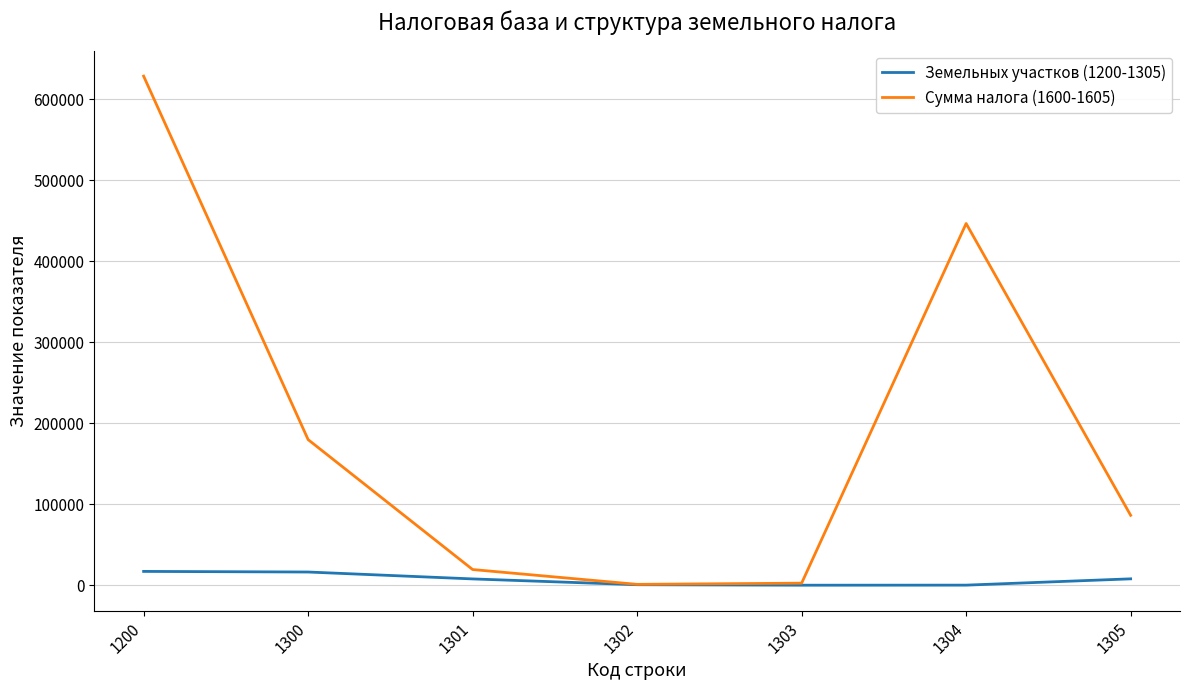

Is it true that Сумма налога (1600-1605) equals 179915 at 1300?

True